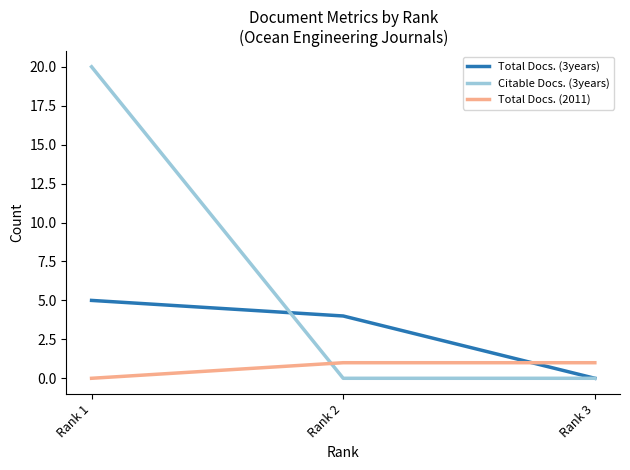

Does the chart have visible grid lines?

No